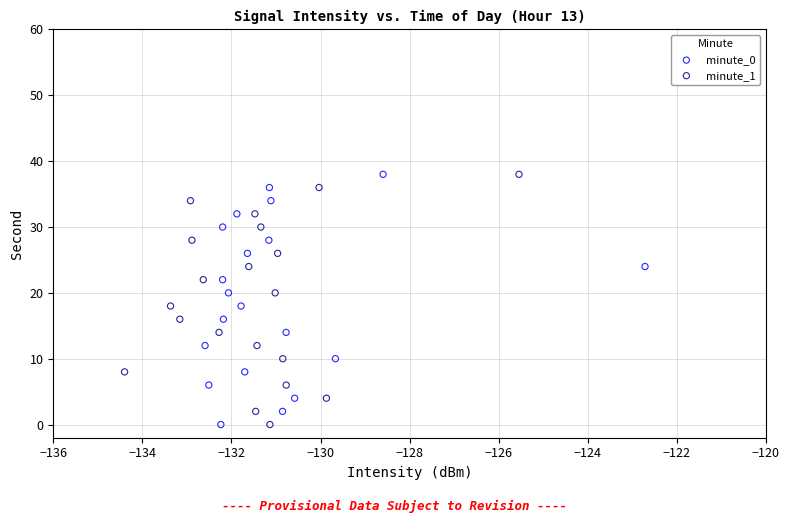

What are all the series names shown in the legend?

minute_0, minute_1